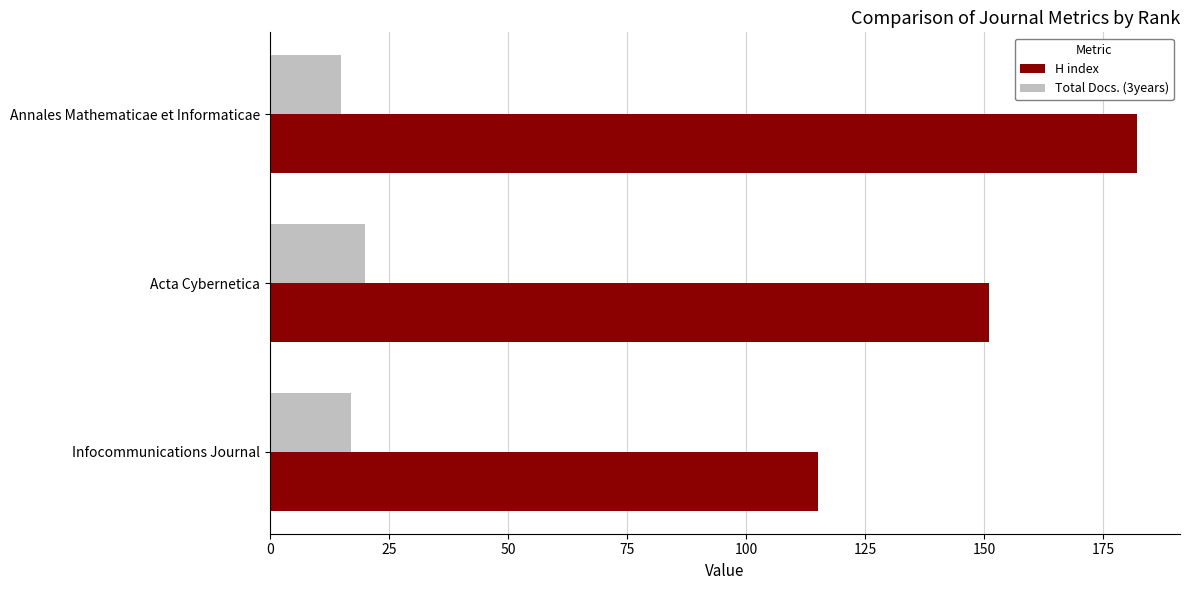

Where is H index nearest to the value 148?

Acta Cybernetica